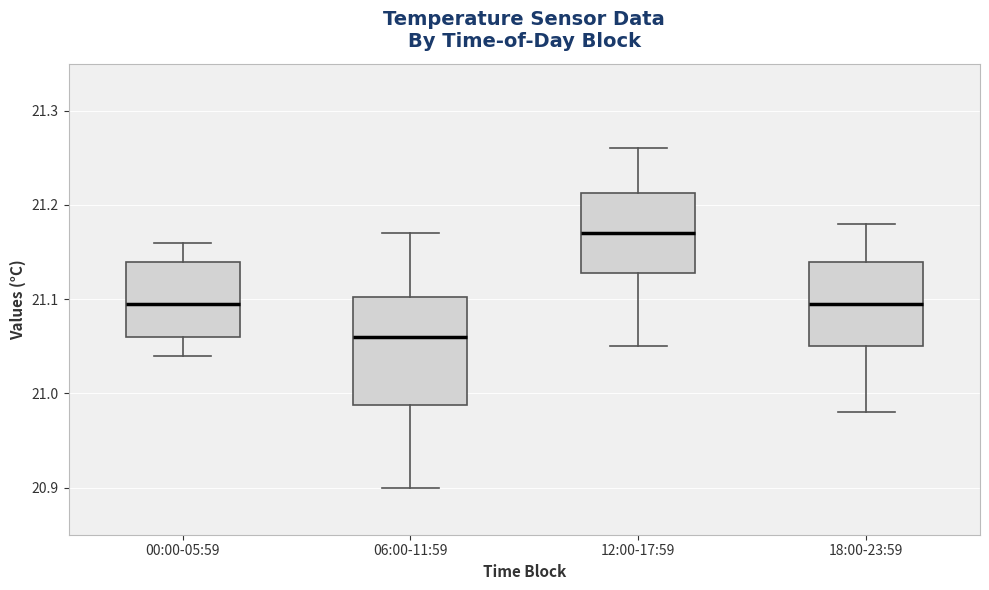

Which box is the tallest, from its lower edge to its upper edge?

06:00-11:59